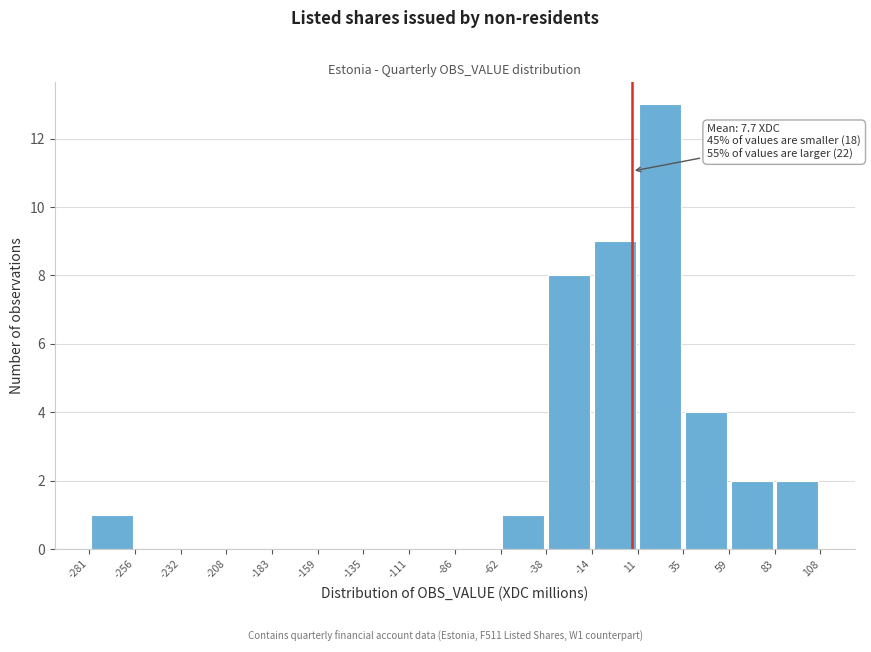

Over which range of the x-axis is the bar tallest?

11 to 35